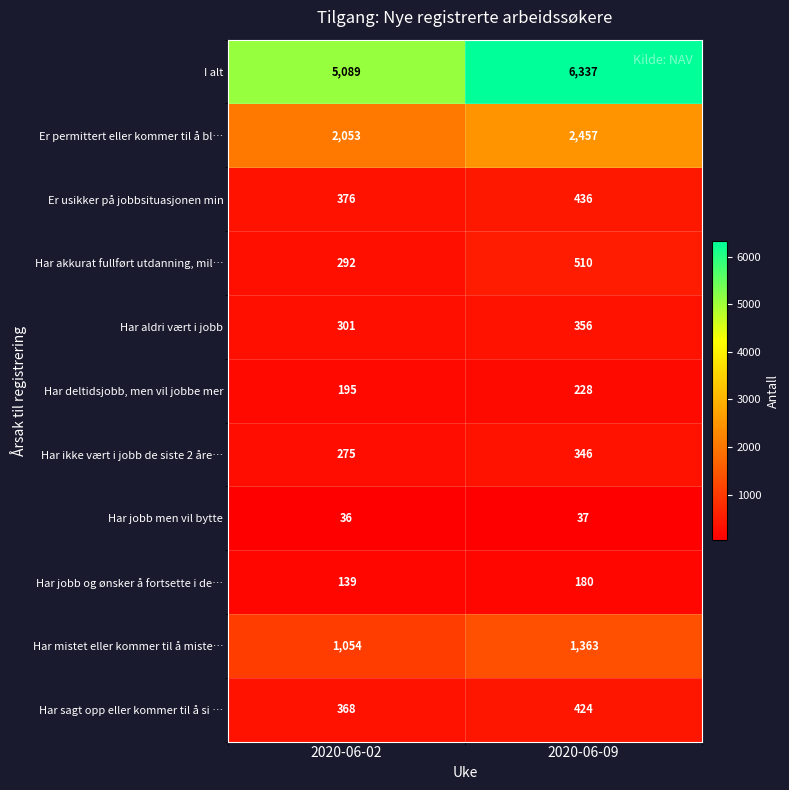

At which category is the sum across all series the highest?

2020-06-09